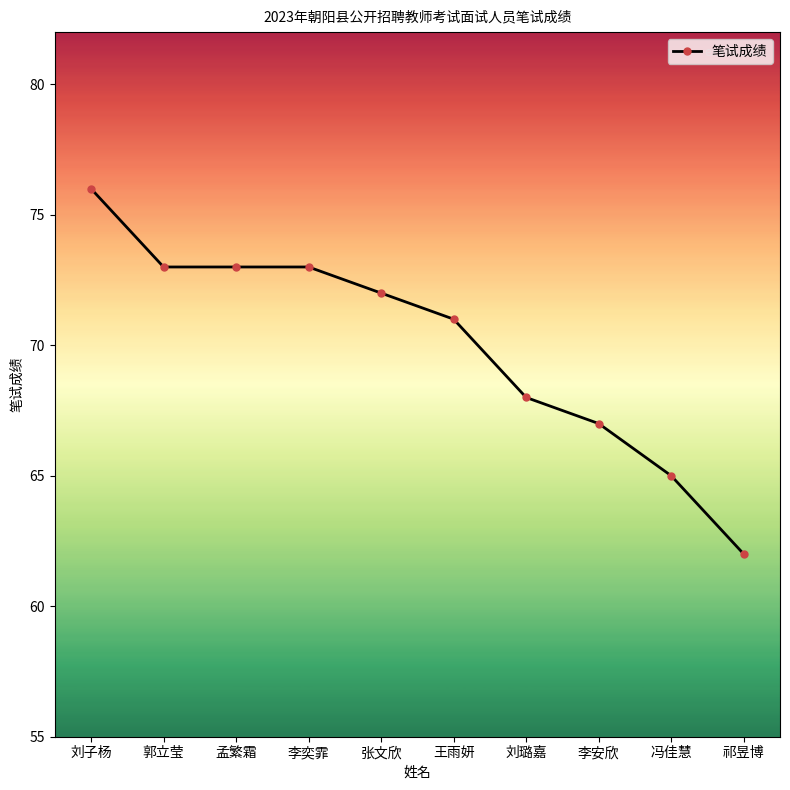

How many values are below 72?

5